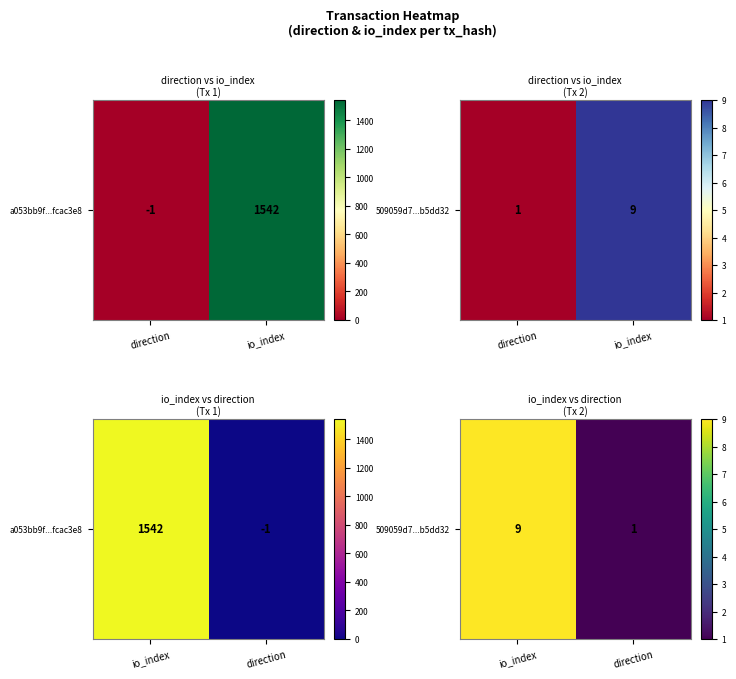

What is the sum of the values at io_index and direction?

10